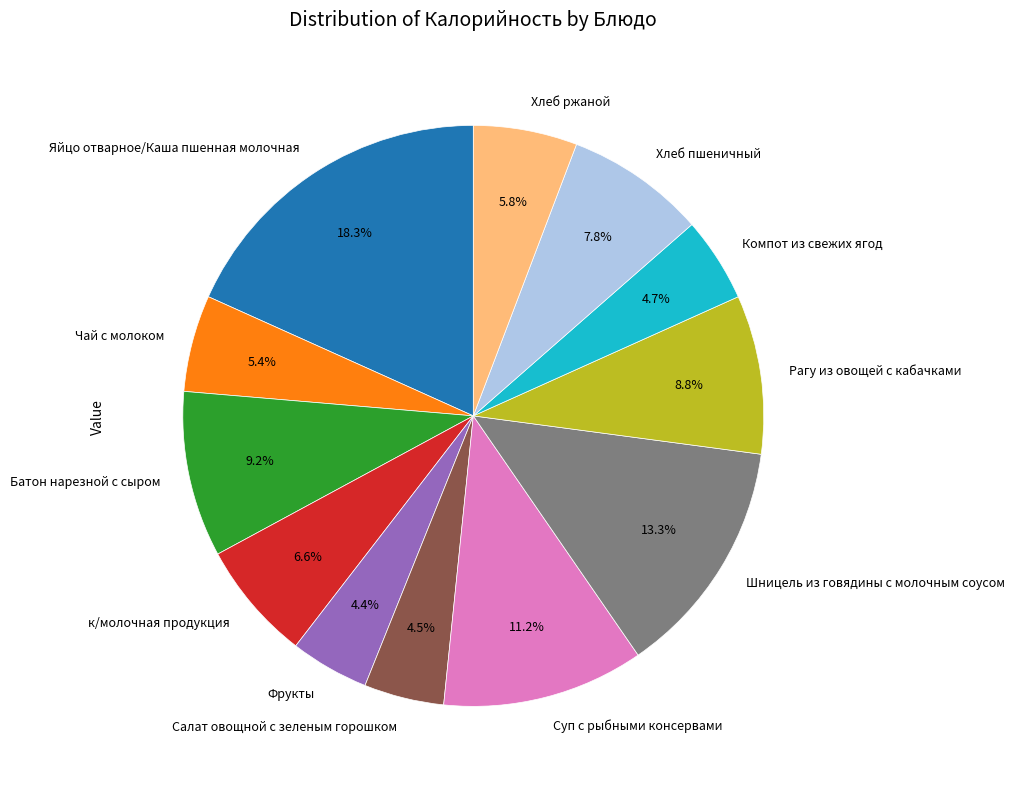

What percentage do Хлеб ржаной and Фрукты together represent?

10.2%